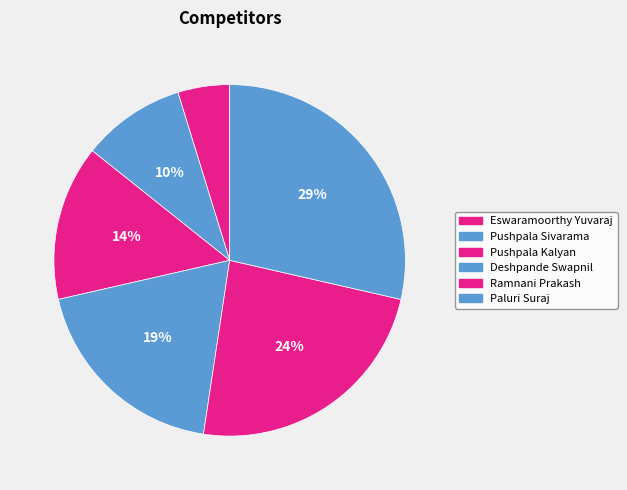

To the nearest percent, what portion does Pushpala Kalyan represent?

14%